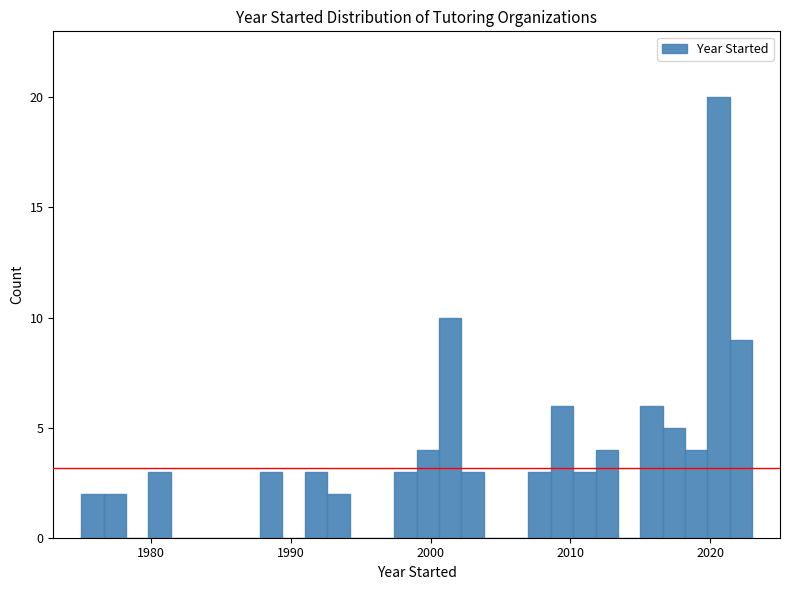

Around what value on the x-axis is the tallest bar? Give the approximate position of its centre, as read against the axis.

2021